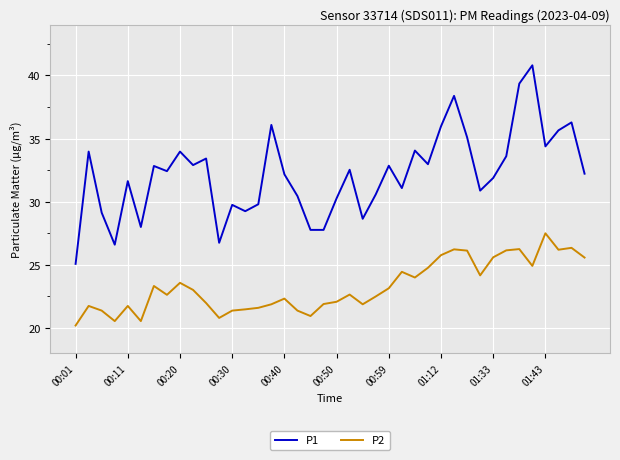

What is the smallest value displayed?

20.2